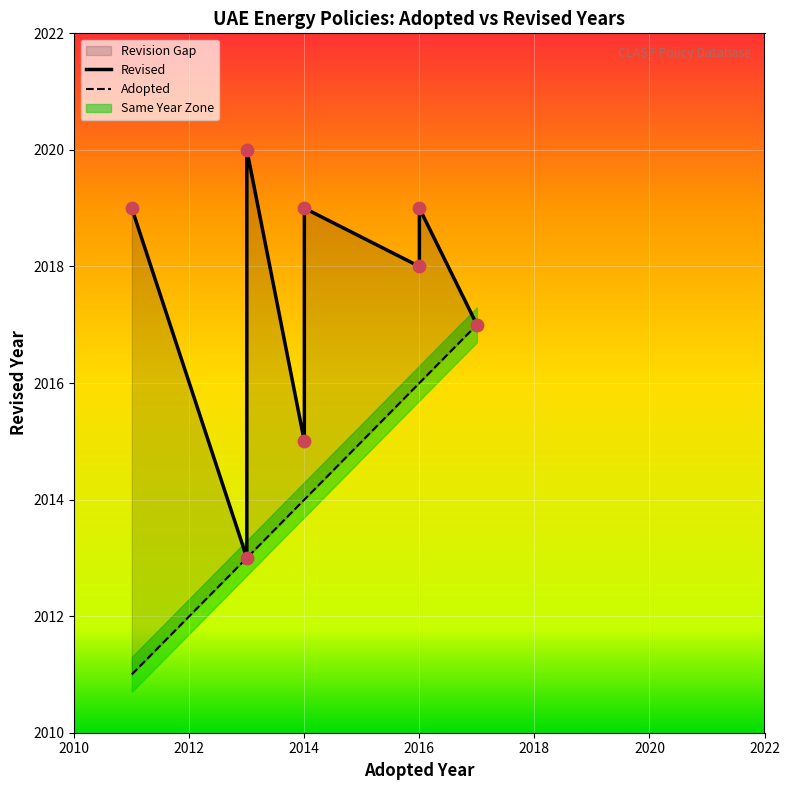

What is the ratio of the value at 2013 to the value at 2016?

1.0